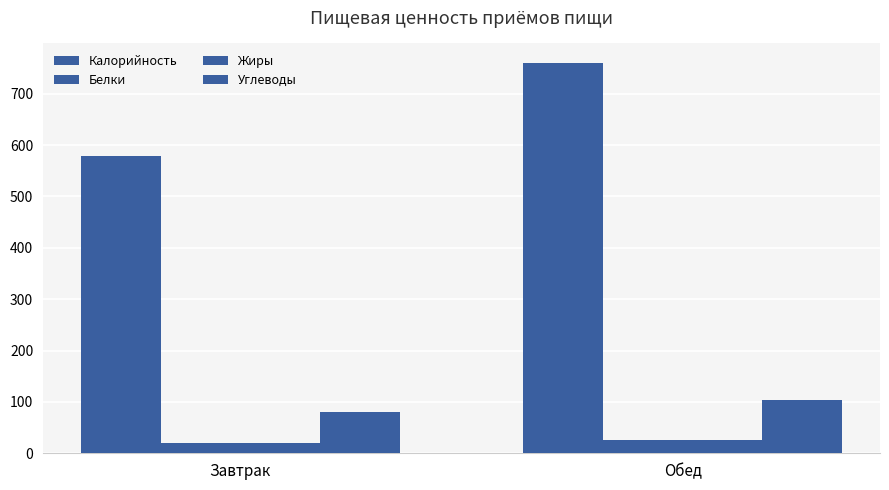

How many categories are shown in the chart?

2